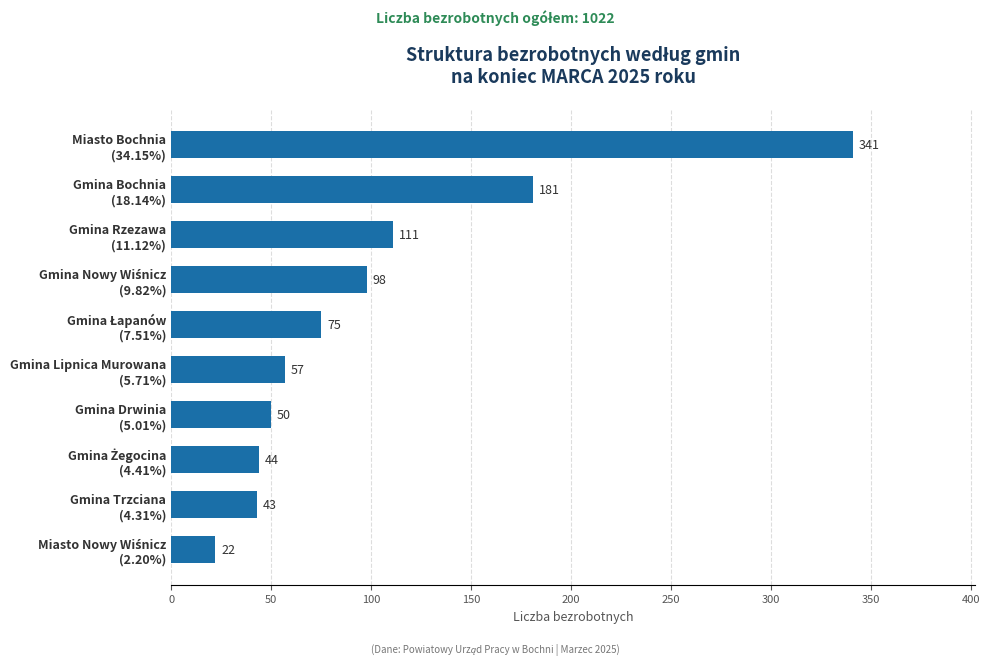

Reading bottom to top, list all the values displayed in this chart.

22	43	44	50	57	75	98	111	181	341